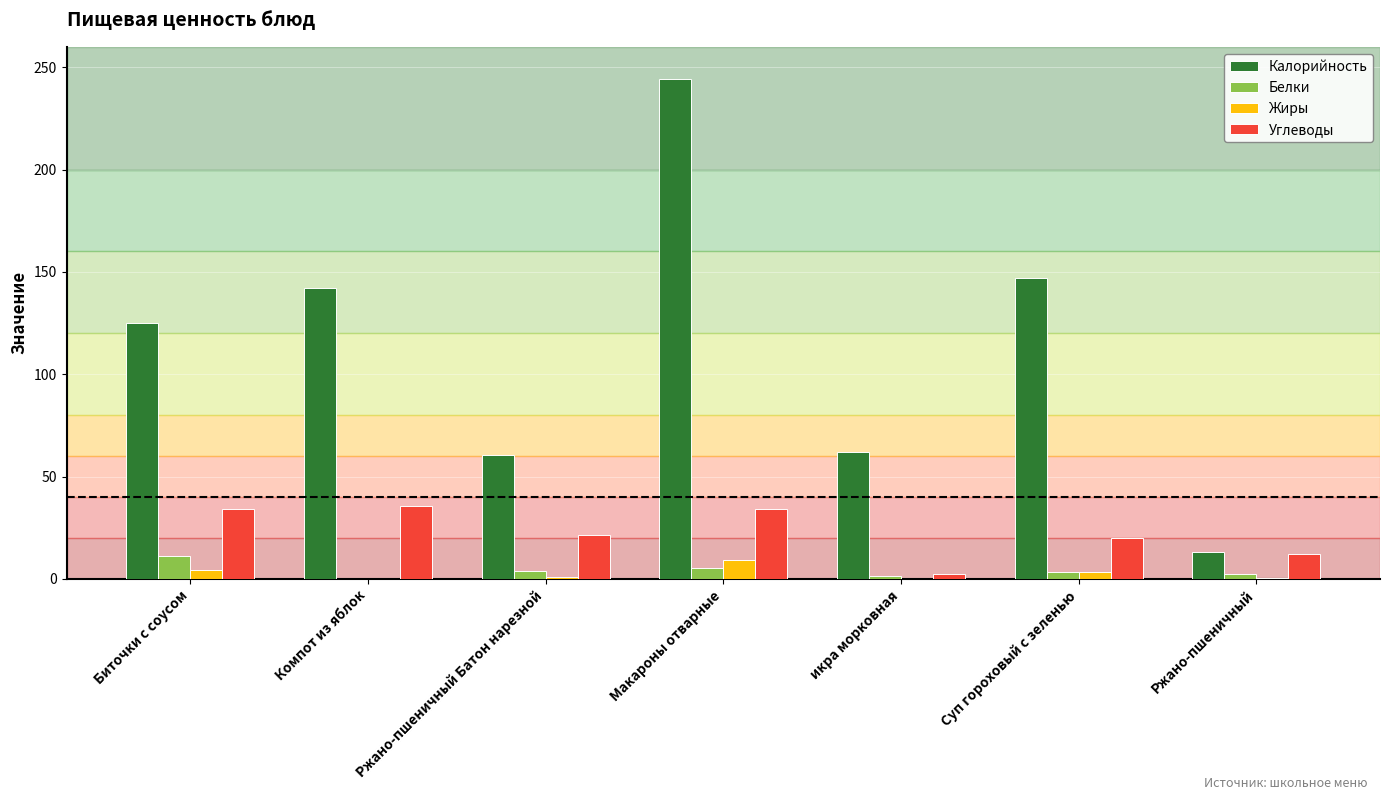

What is the sum of all Белки values?

27.4